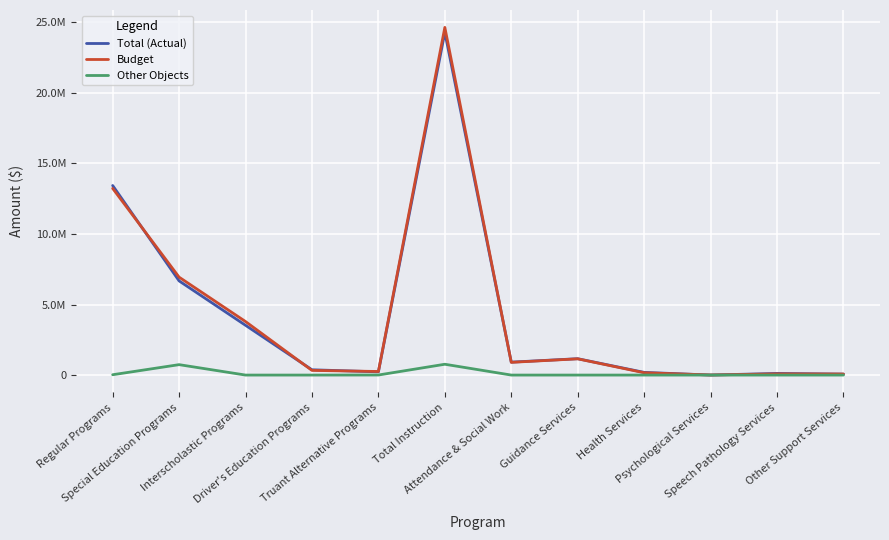

At which category does Total (Actual) reach its first local valley?

Truant Alternative Programs